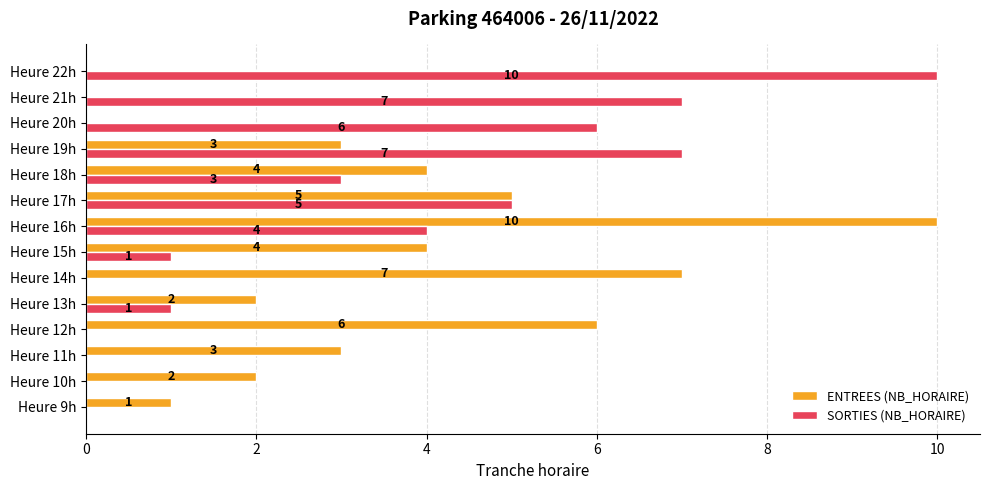

Is the value of SORTIES (NB_HORAIRE) at Heure 18h greater than the value of ENTREES (NB_HORAIRE) at Heure 10h?

Yes